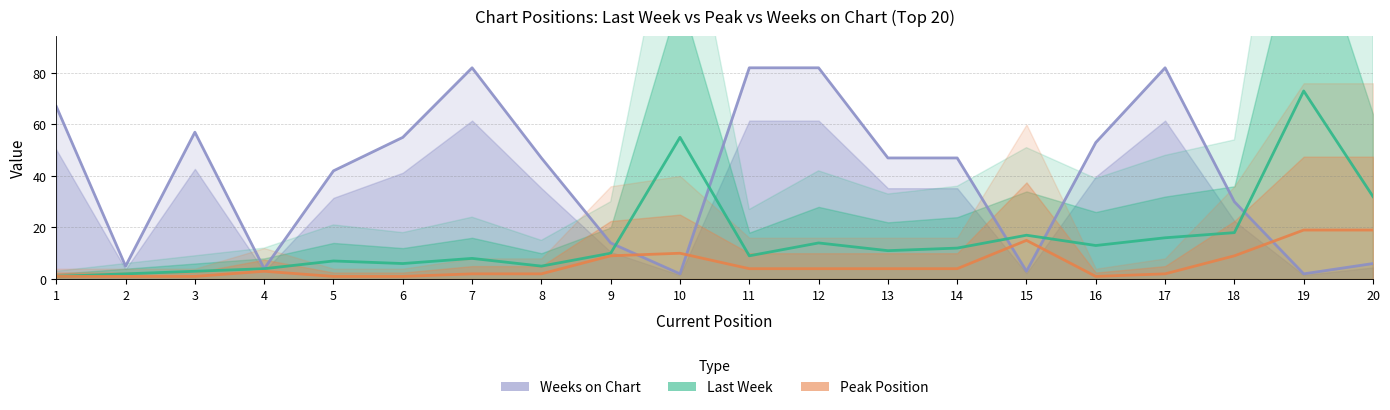

After their last crossing, which series has the higher values: Weeks on Chart or Last Week?

Last Week